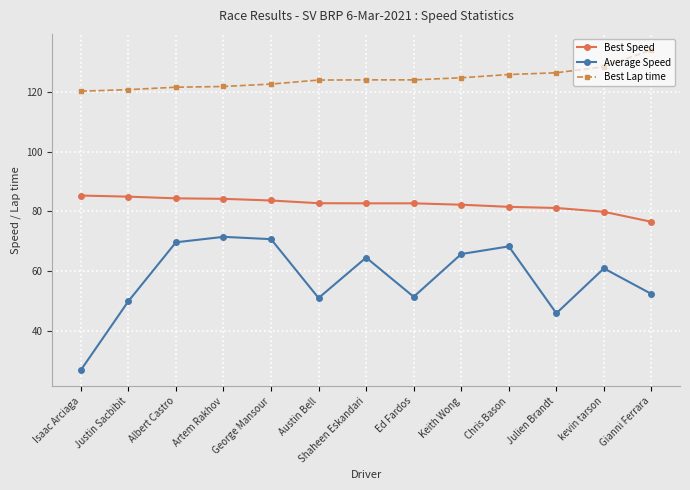

True or false: Best Lap time and Best Speed cross at least once.

False